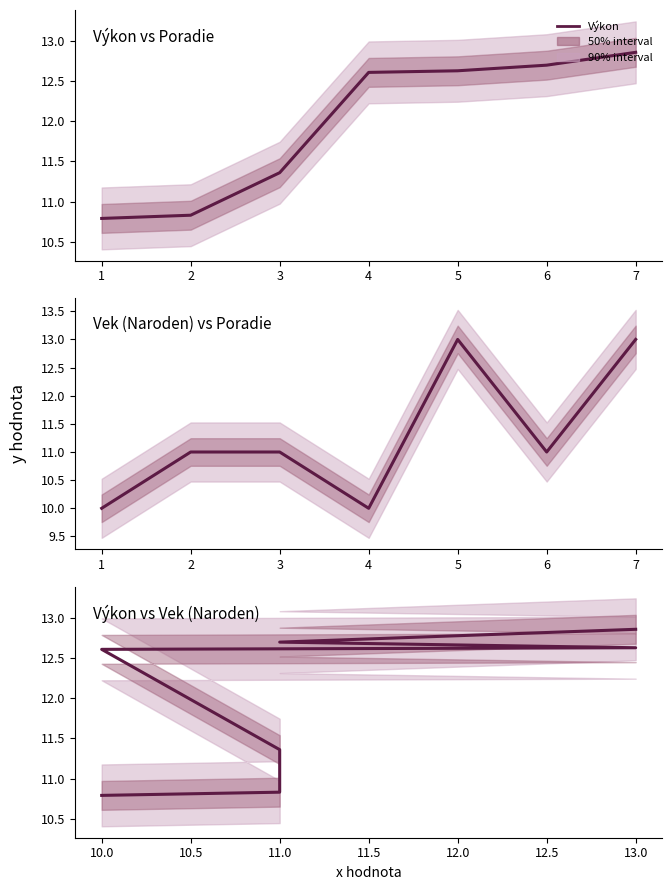

What is the value of the Vek (Naroden) vs Poradie point at the 7th from the left?

13.0